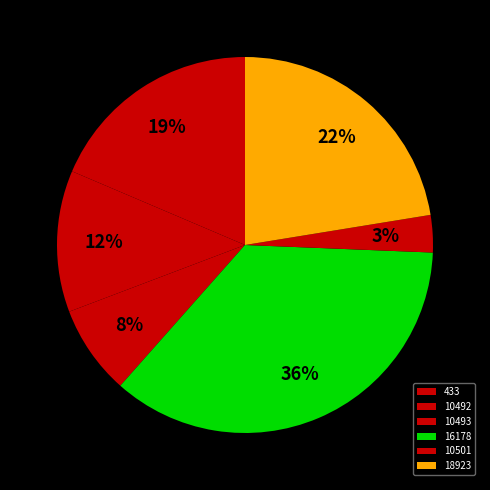

What is the change in value from 433 to 16178?

+216